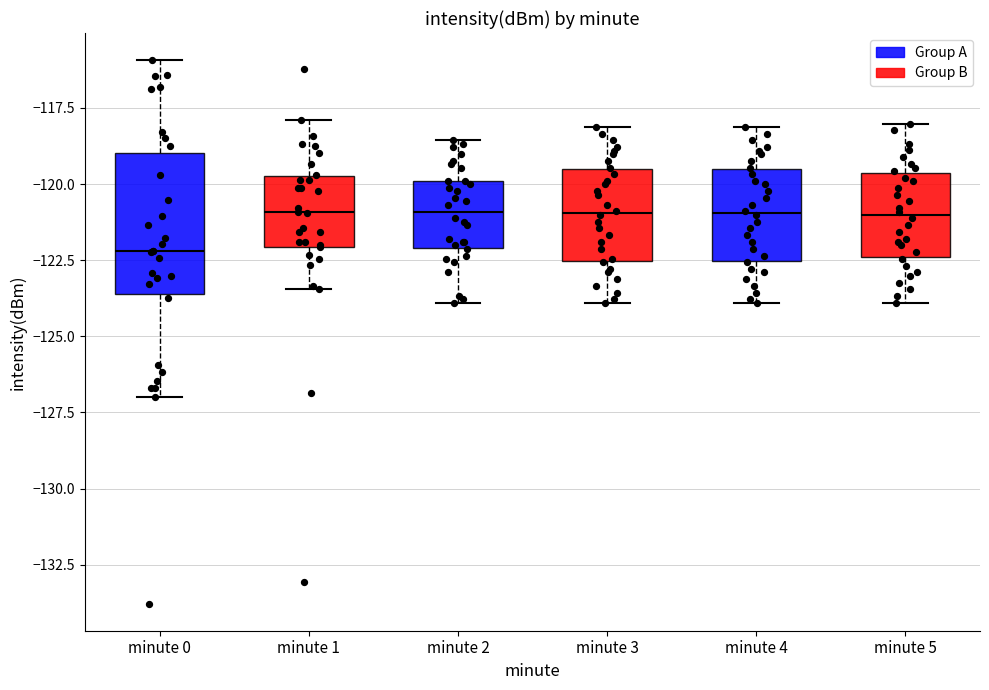

Reading left to right, transcribe this box plot: for each box, give where its median line is, the range the box spans, and where its two whiskers end, as read against the y-axis. The values are not printed on the chart, so give them approximately, as read against the axis.

minute 0: median -122.0, box -123.5 to -119.0, whiskers -127.0 to -116.0
minute 1: median -121.0, box -122.0 to -119.5, whiskers -123.5 to -118.0
minute 2: median -121.0, box -122.0 to -120.0, whiskers -124.0 to -118.5
minute 3: median -121.0, box -122.5 to -119.5, whiskers -124.0 to -118.0
minute 4: median -121.0, box -122.5 to -119.5, whiskers -124.0 to -118.0
minute 5: median -121.0, box -122.5 to -119.5, whiskers -124.0 to -118.0